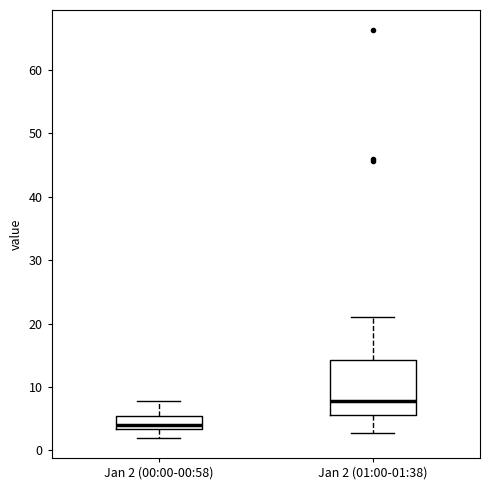

Reading left to right, read every box against the y-axis: the position of its median line, the range the box covers, and the ends of its whiskers. The values are not printed on the chart, so give them approximately, as read against the axis.

Jan 2 (00:00-00:58): median 4, box 3 to 5, whiskers 2 to 8
Jan 2 (01:00-01:38): median 8, box 6 to 14, whiskers 3 to 21